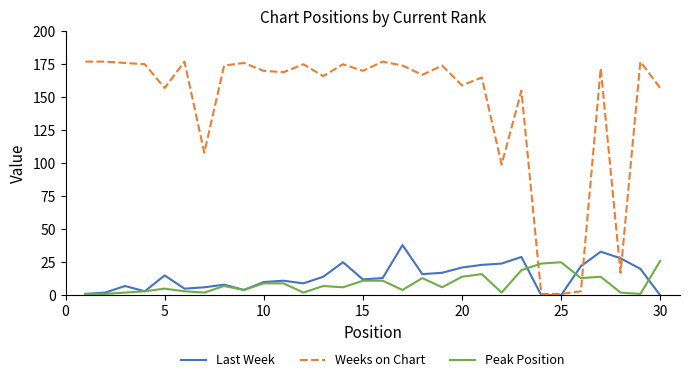

List the series in order of their peak value, lowest first.

Peak Position, Last Week, Weeks on Chart